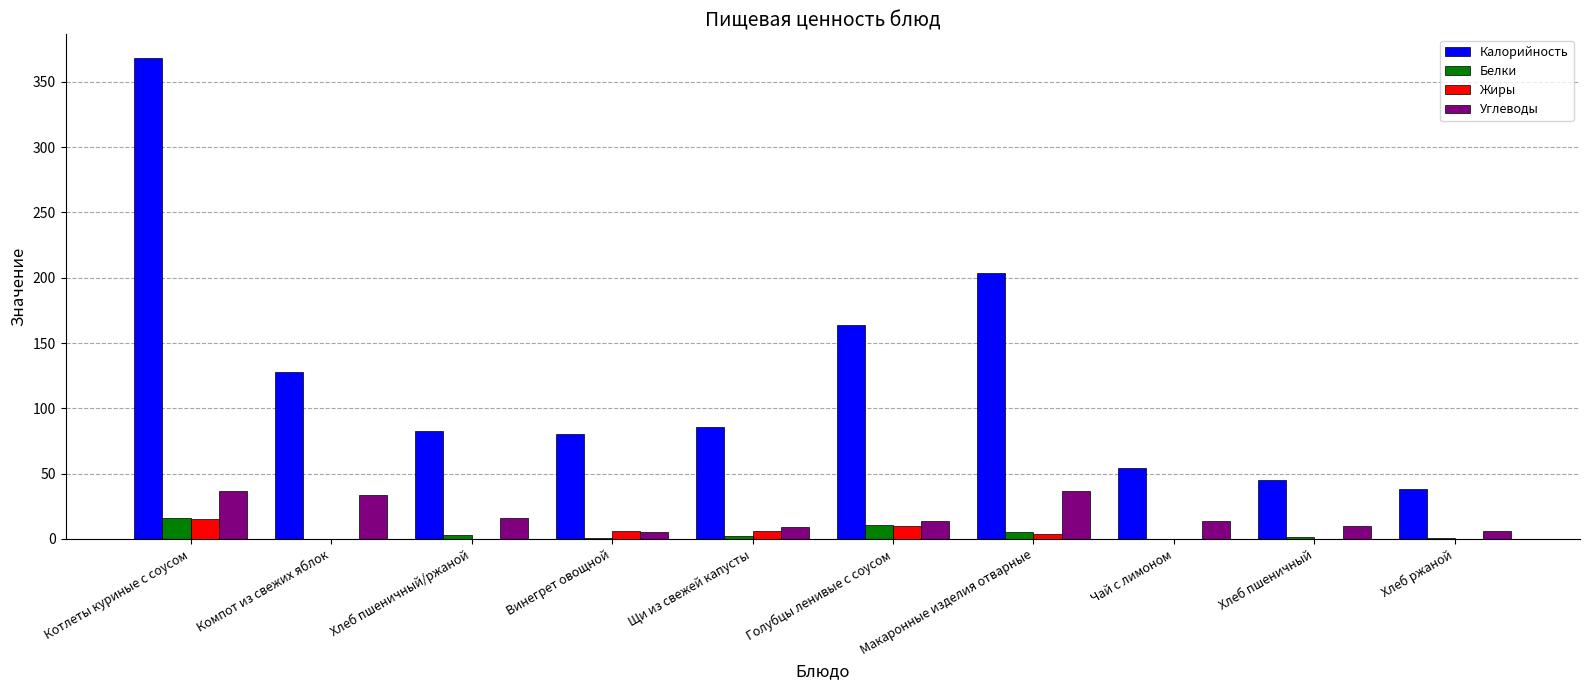

Which series has the largest total across all categories?

Калорийность